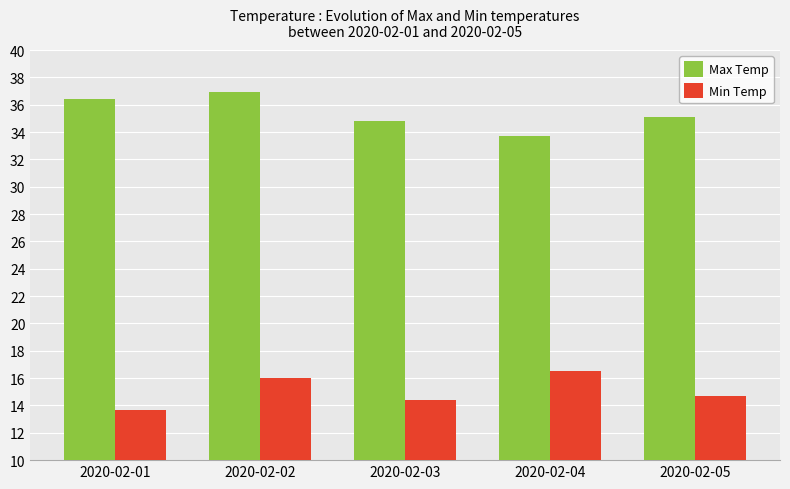

What are all the series names shown in the legend?

Max Temp, Min Temp